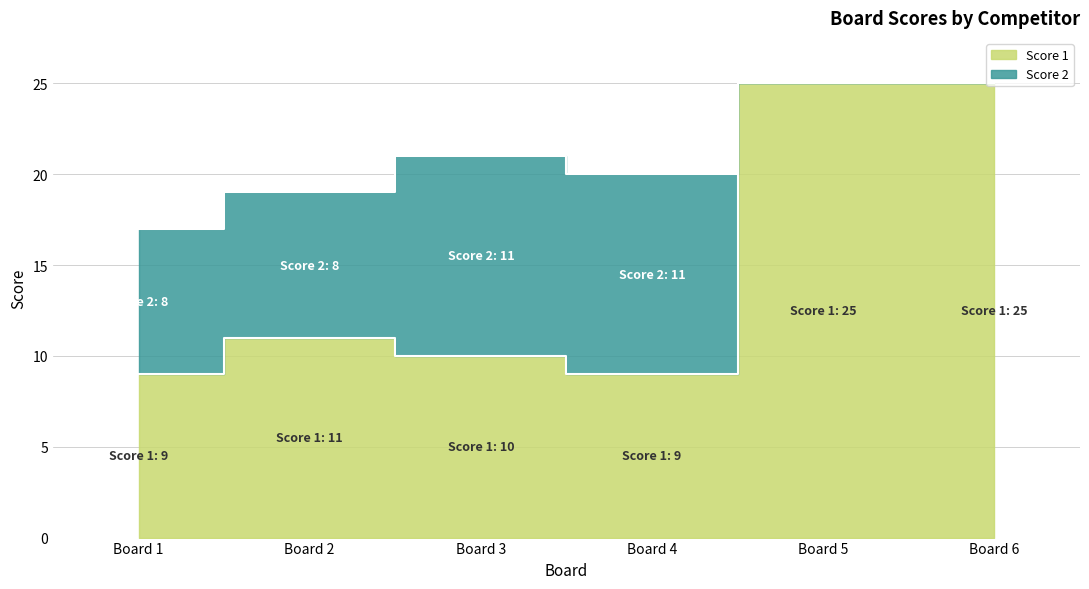

Between Board 3 and Board 5, which is larger?

Board 5